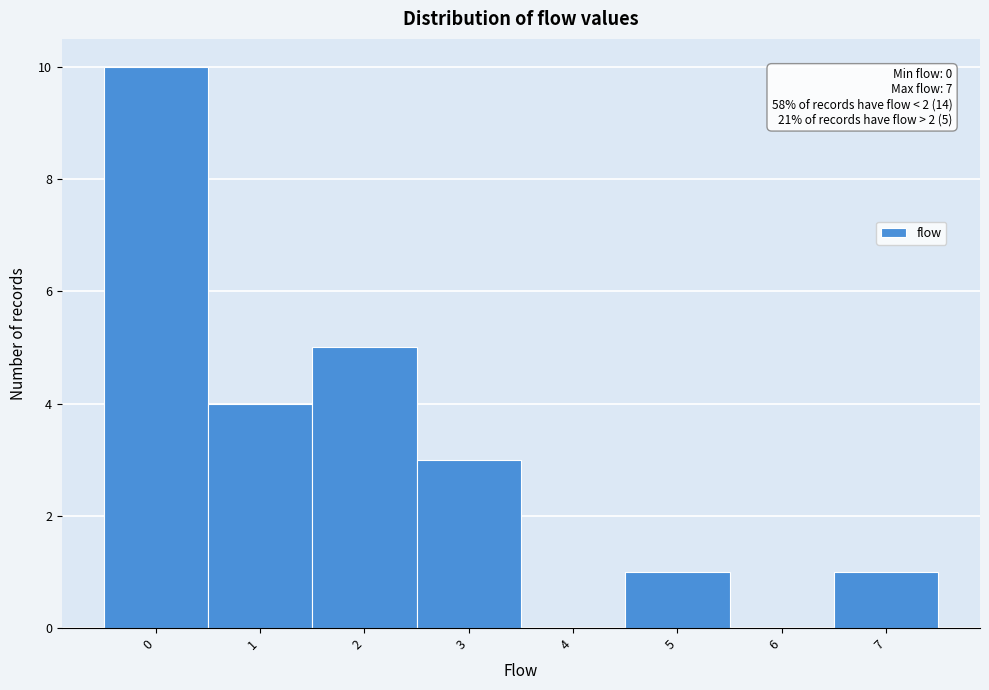

Reading left to right, list all the values displayed in this chart.

0=10	1=4	2=5	3=3	4=0	5=1	6=0	7=1